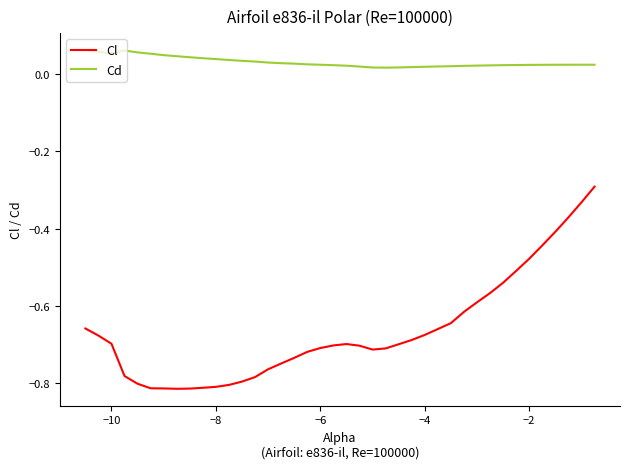

Which series has the largest range (max minus min)?

Cl